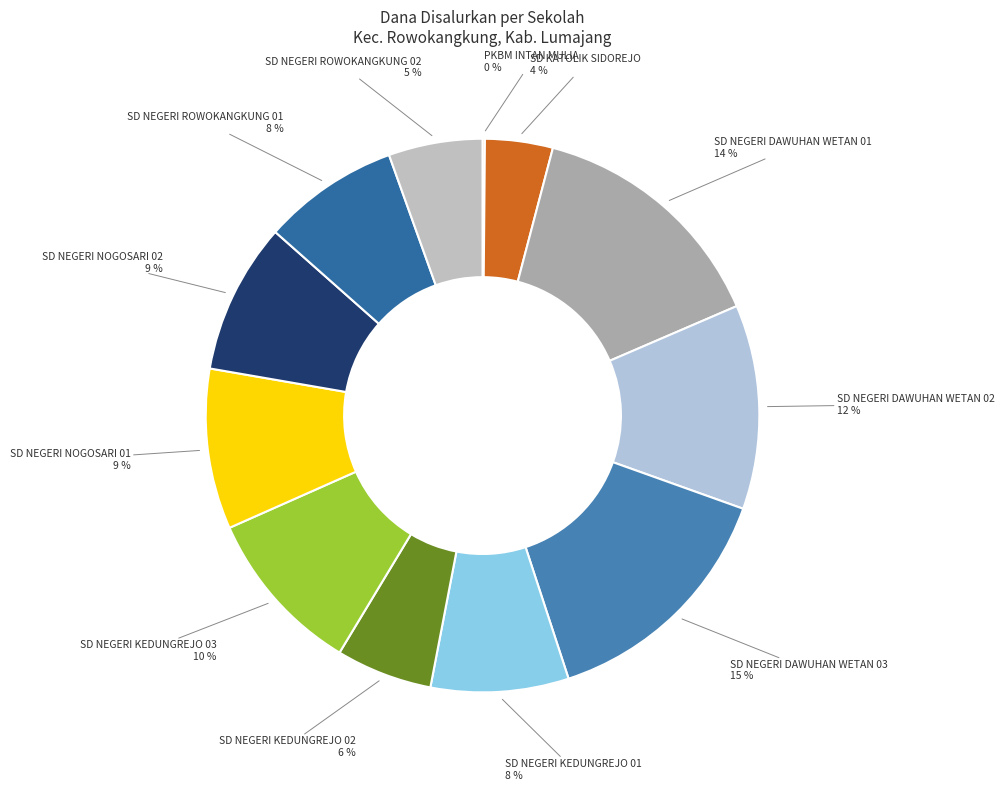

Is there any slice that represents more than half of the pie?

No